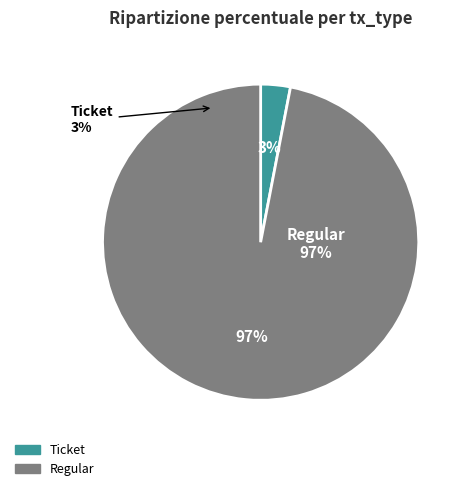

Combined, what portion of the pie is Ticket and Regular?

100.0%